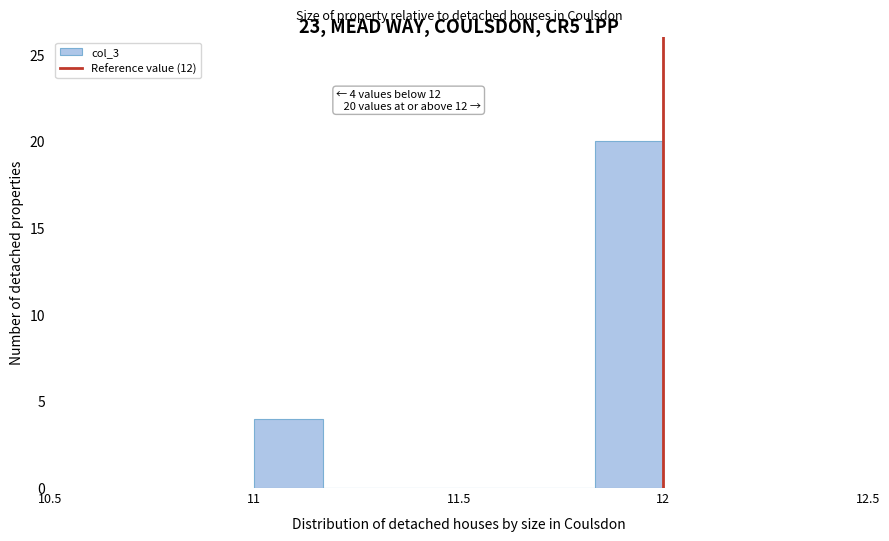

Read against the x-axis, roughly where is the centre of the tallest bar?

11.90